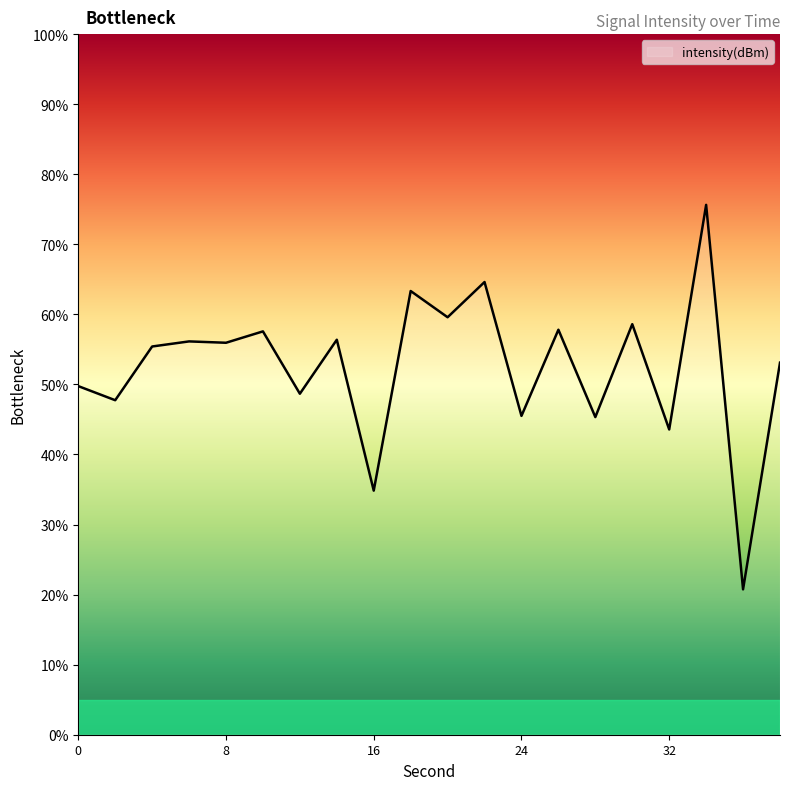

What is the minimum value shown in the chart?

20.7